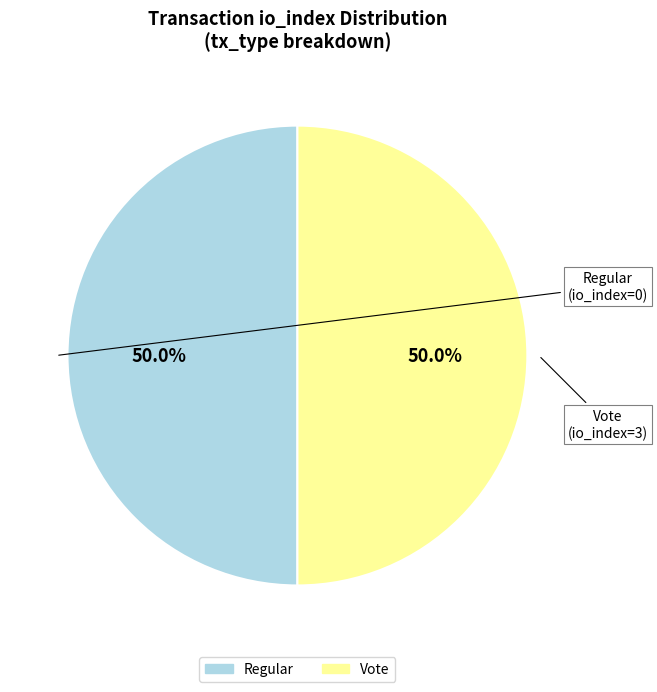

Rank the categories by value from highest to lowest.

Vote (io_index=3), Regular (io_index=0)